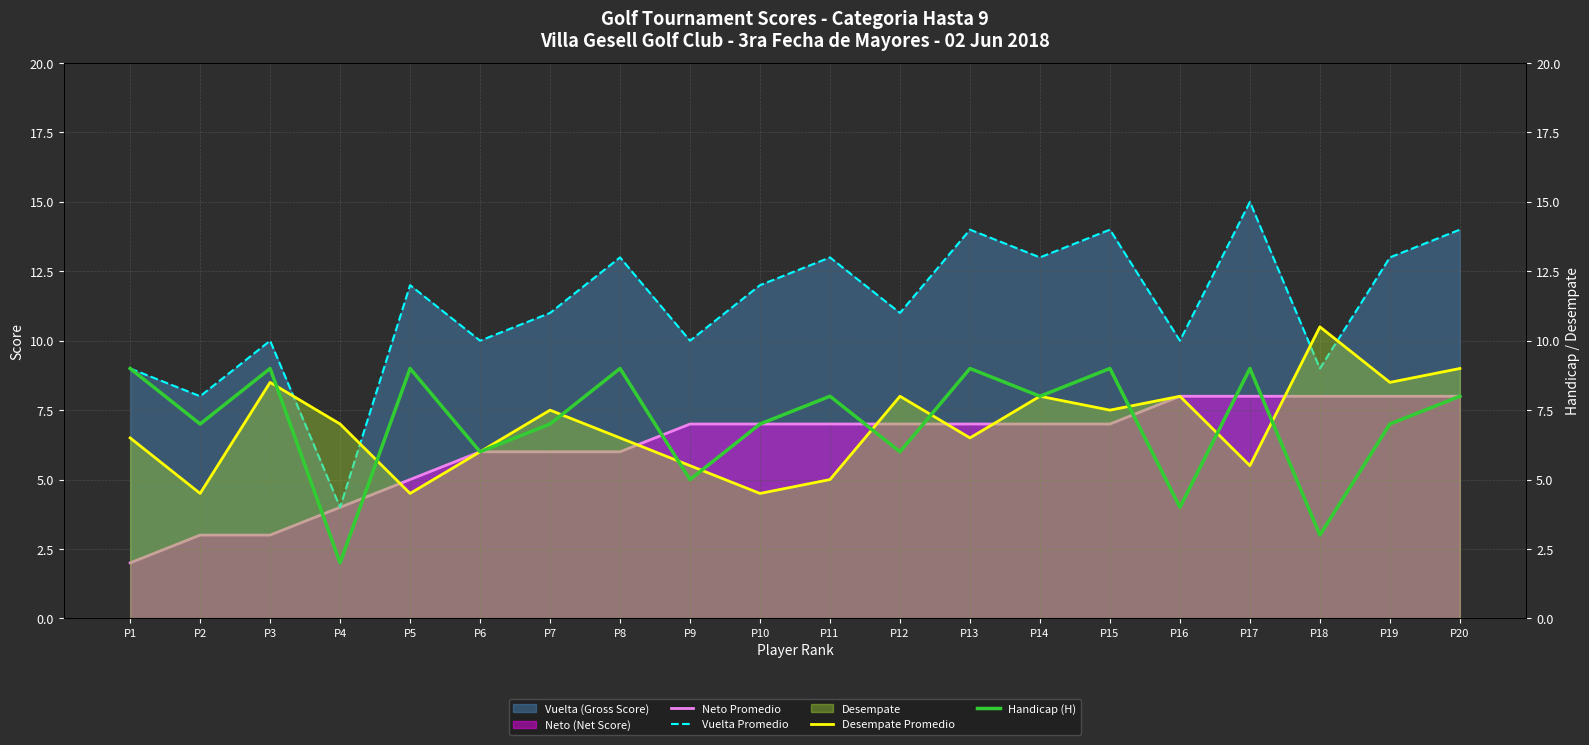

List the labels in order of Desempate Promedio value, smallest first.

P2, P5, P10, P11, P9, P17, P6, P1, P8, P13, P4, P7, P15, P12, P14, P16, P3, P19, P20, P18